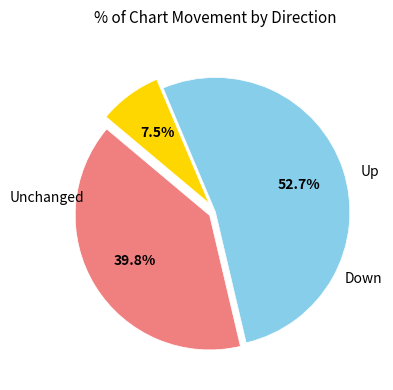

Is there a majority slice in this chart?

Yes